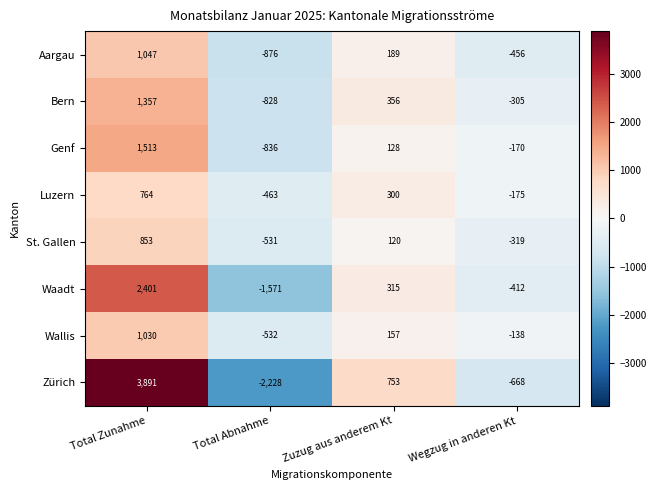

At which label does Waadt first exceed 315?

Total Zunahme